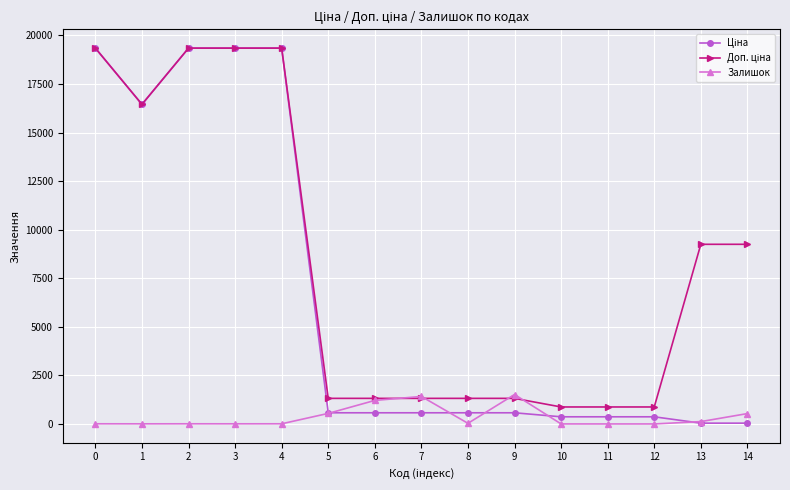

What is the greatest value displayed?

19343.1